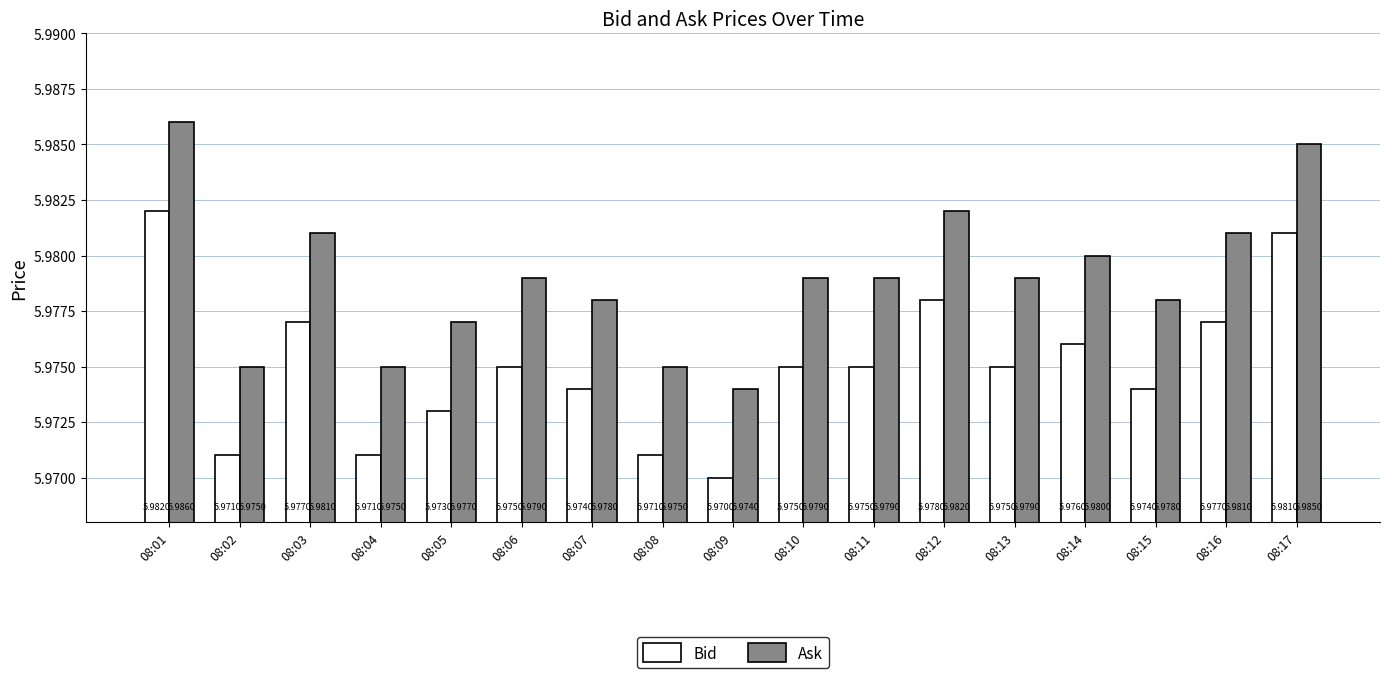

What is the sum of all Ask values?

101.6